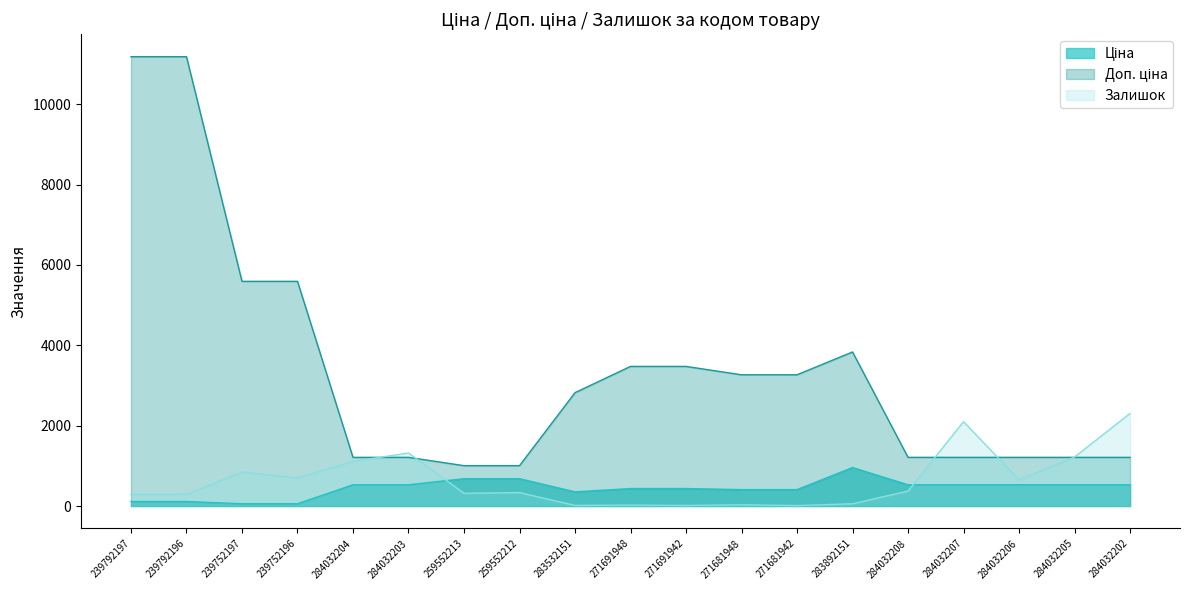

True or false: Залишок has a value of 31.7 at 283892151.

False